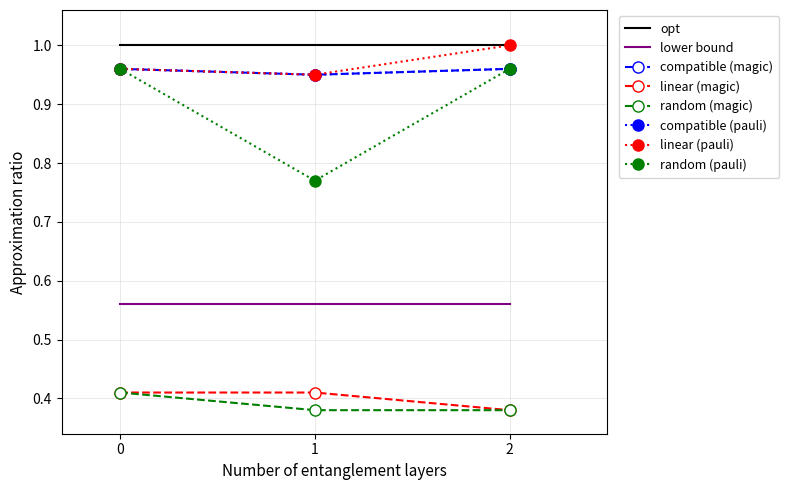

Is this an area chart (filled region under the line)?

No